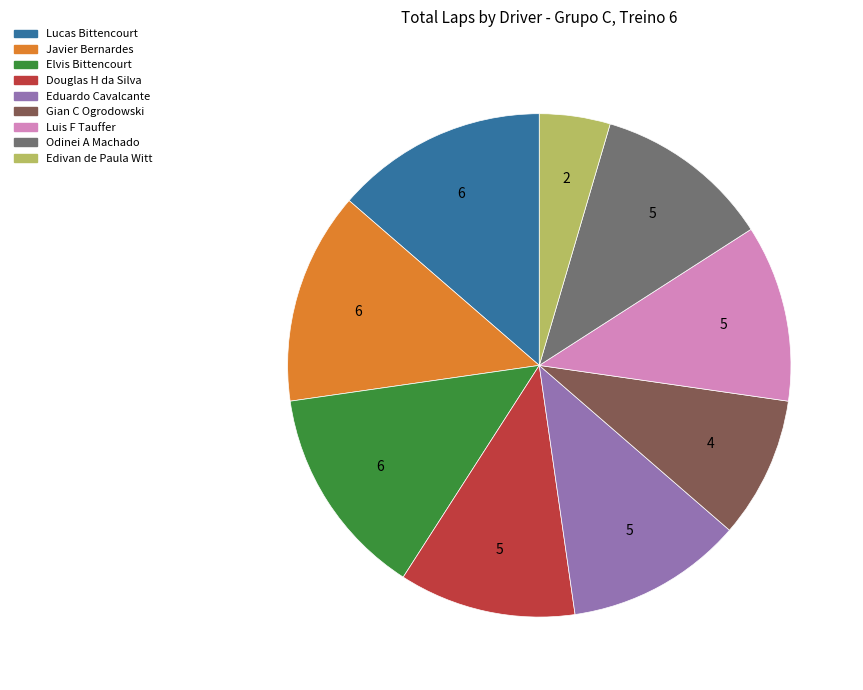

True or false: Elvis Bittencourt accounts for 14% of the total.

True